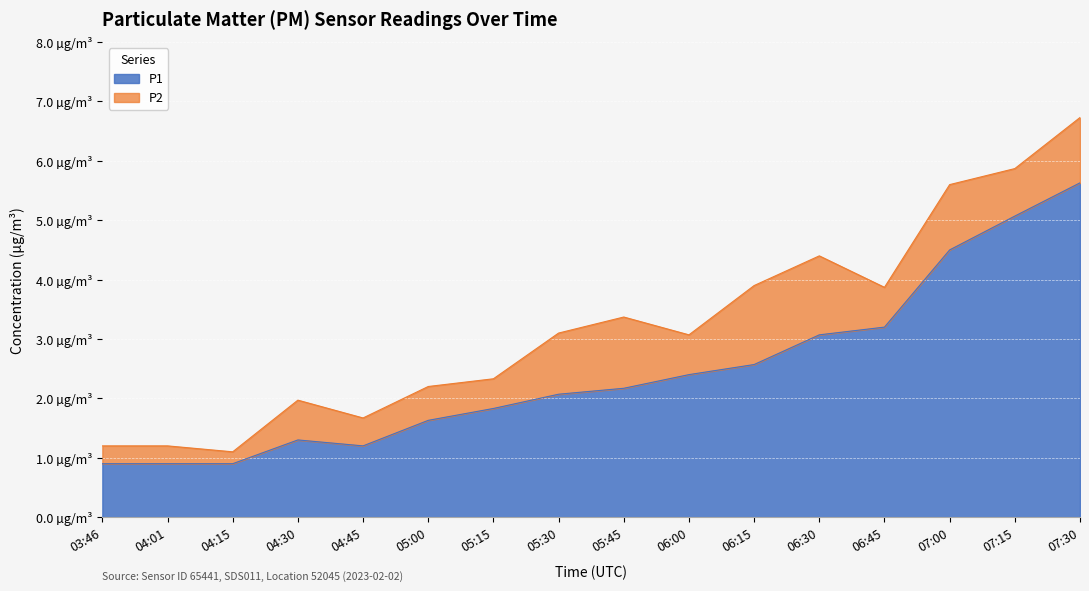

Rank the categories by value from highest to lowest.

07:30, 07:15, 07:00, 06:45, 06:30, 06:15, 06:00, 05:45, 05:30, 05:15, 05:00, 04:30, 04:45, 03:46, 04:01, 04:15